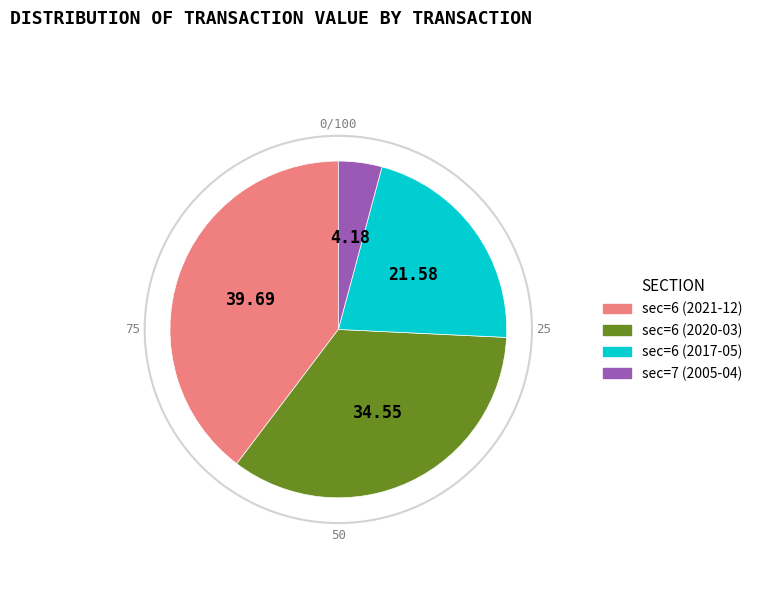

Approximately how many times larger is the value at sec=7 (2005-04) compared to sec=6 (2017-05)?

0.2